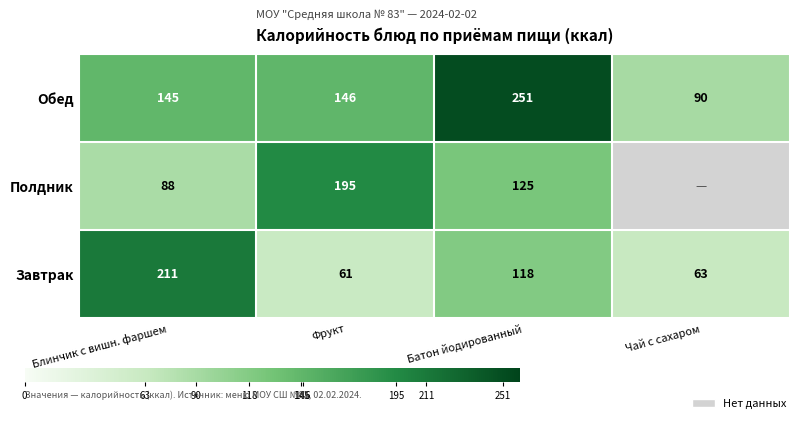

At which label is Обед closest to 170?

Фрукт